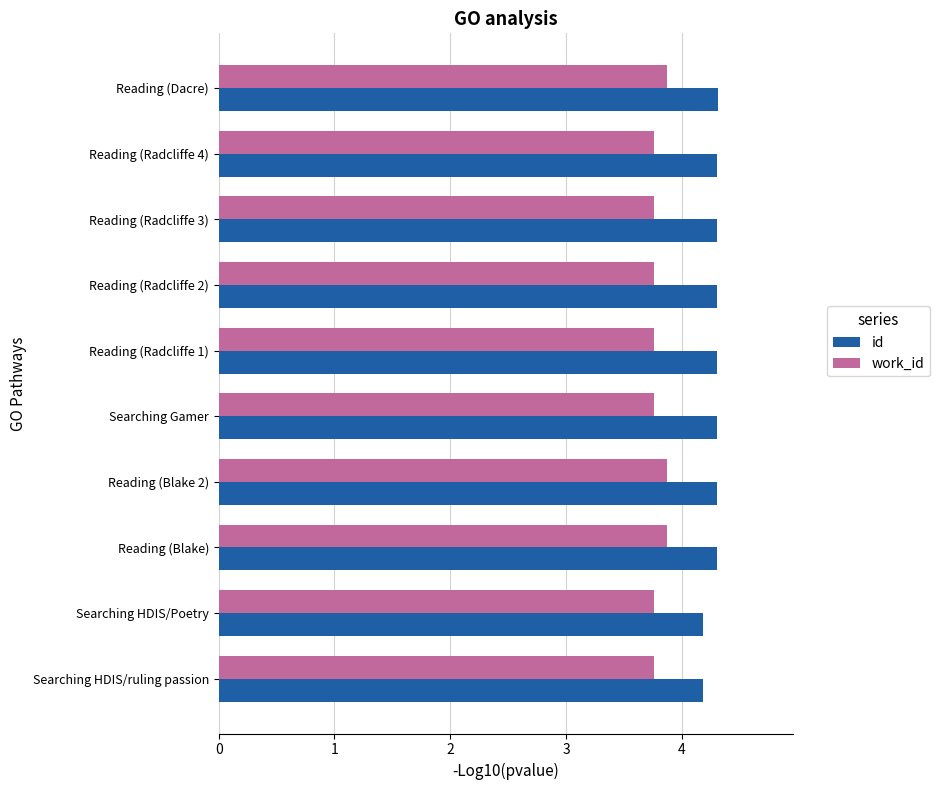

What is the total value across all series at Reading (Blake 2)?

8.2